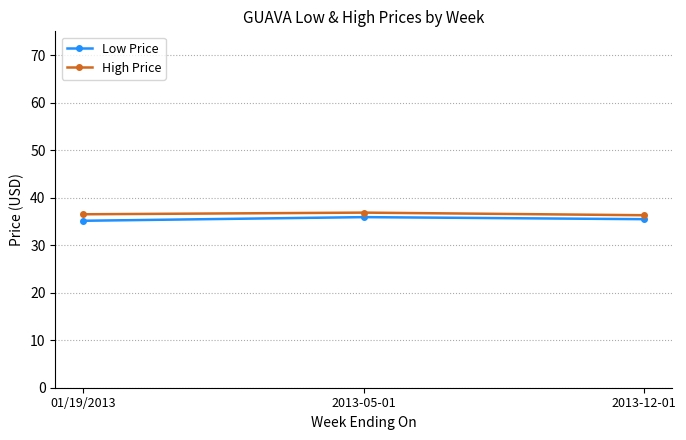

Read the High Price value at 01/19/2013.

36.5